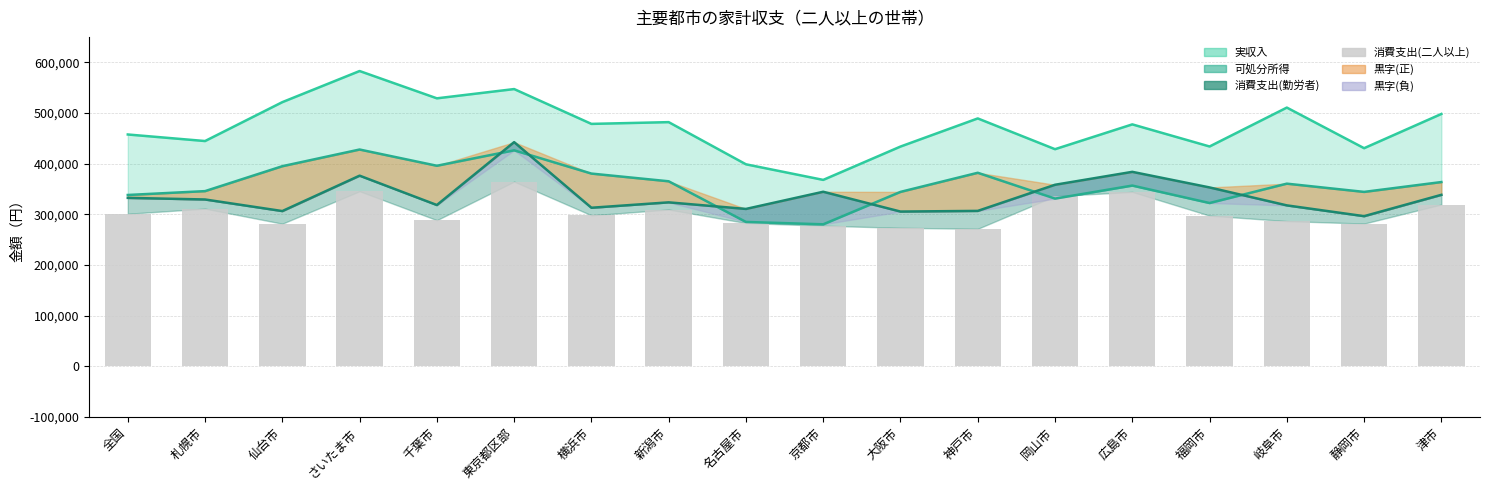

What is the average value?

303715